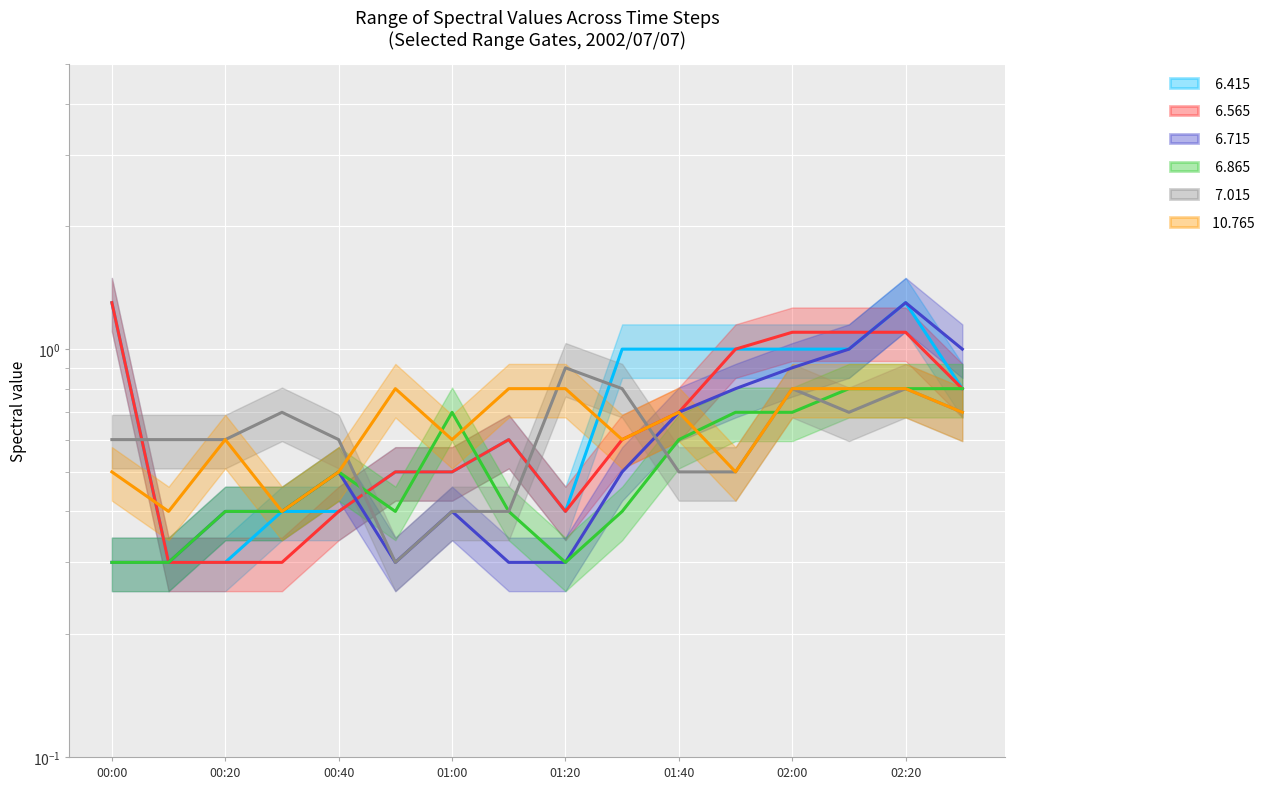

What is the value of the   7.015 (line) point at the 7th from the left?

0.4